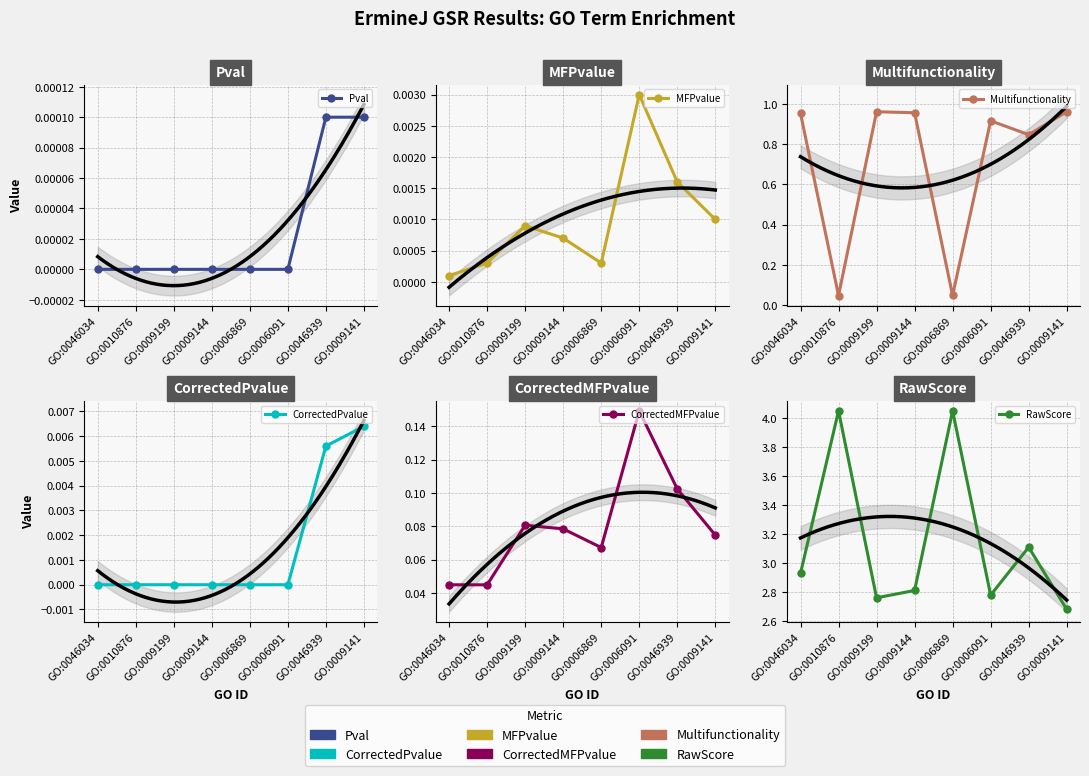

Reading left to right, what are all the values shown in this chart?

Pval: 0.0	0.0	0.0	0.0	0.0	0.0	0.0	0.0
MFPvalue: 0.0	0.0	0.0	0.0	0.0	0.0	0.0	0.0
Multifunctionality: 1.0	0.0	1.0	1.0	0.0	0.9	0.8	1.0
CorrectedPvalue: 0.0	0.0	0.0	0.0	0.0	0.0	0.0	0.0
CorrectedMFPvalue: 0.0	0.0	0.1	0.1	0.1	0.1	0.1	0.1
RawScore: 2.9	4.0	2.8	2.8	4.0	2.8	3.1	2.7